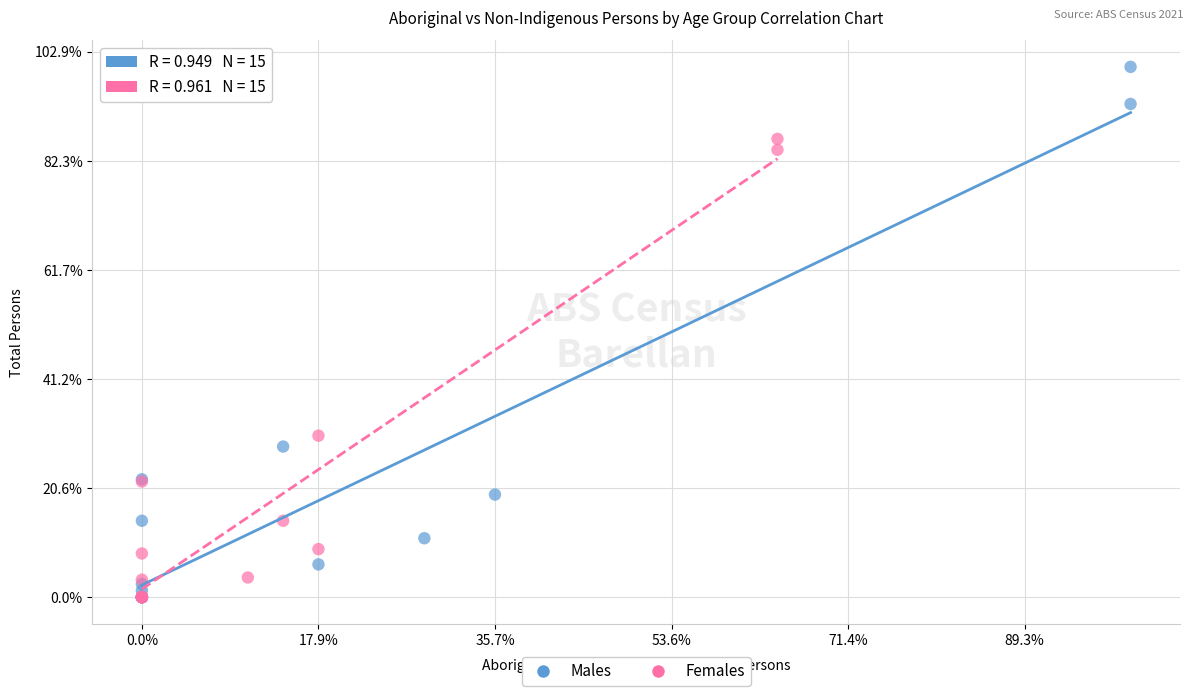

What are all the series names shown in the legend?

Males, Females